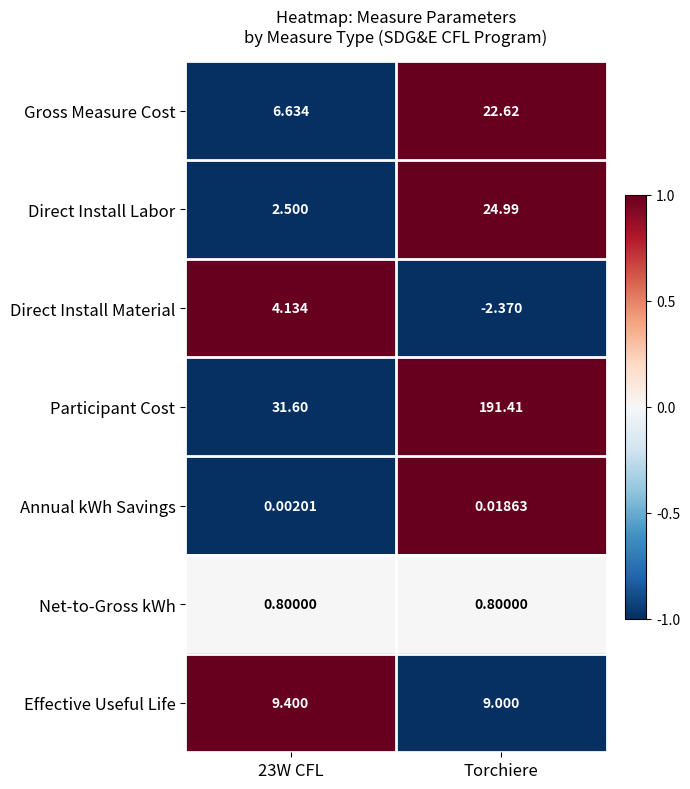

Between 23W CFL and Torchiere, which series saw the biggest shift?

Participant Cost